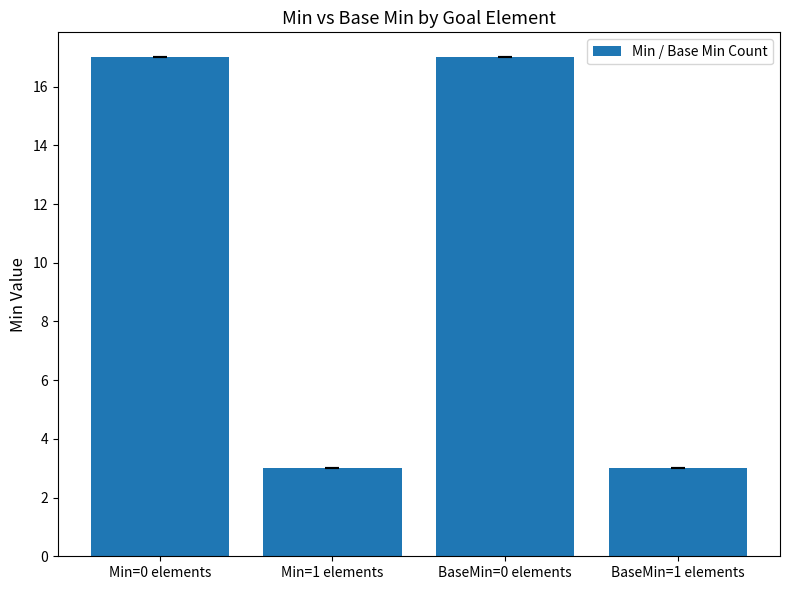

What is the label of the 3rd bar from the left?

BaseMin=0 elements